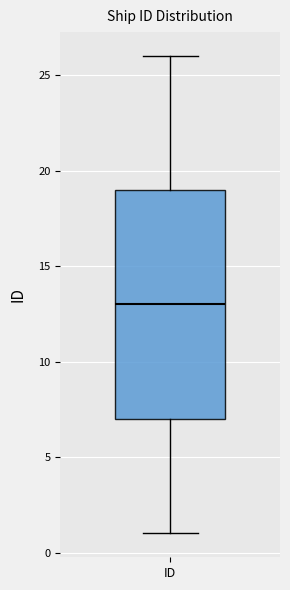

Transcribe this box plot: give where the median line is, the range the box spans, and where the two whiskers end, as read against the y-axis. The values are not printed on the chart, so give them approximately, as read against the axis.

median 13, box 7 to 19, whiskers 1 to 26